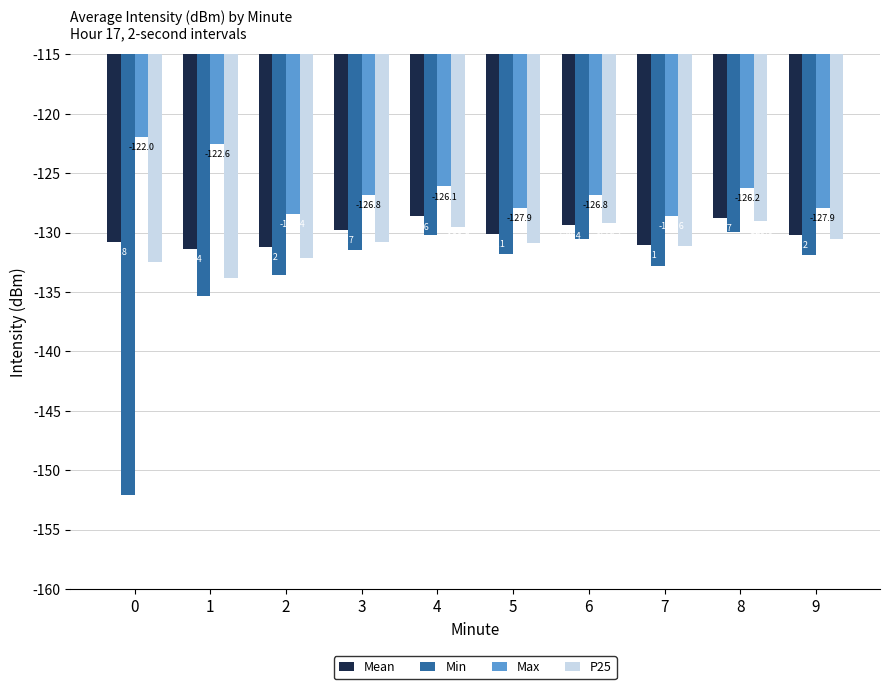

Are the bars horizontal?

No